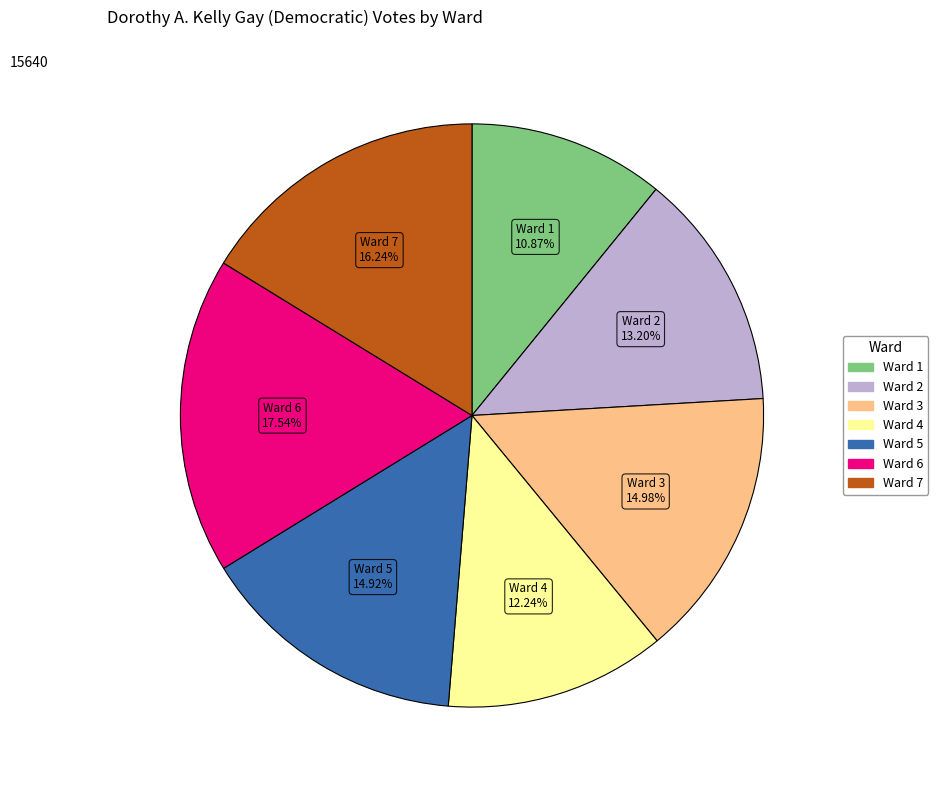

How many segments does this pie chart have?

7